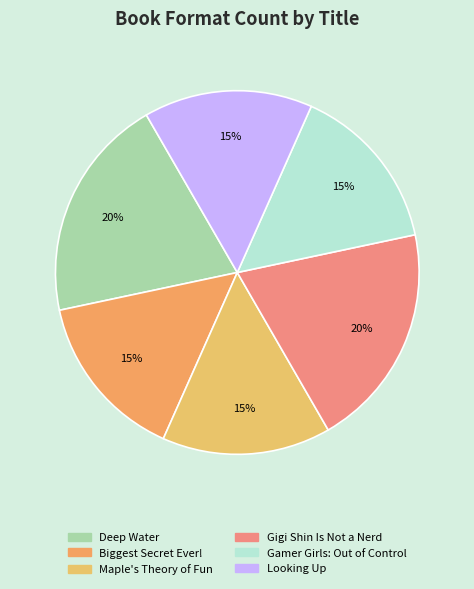

Which category has the smallest portion of the pie?

Biggest Secret Ever!